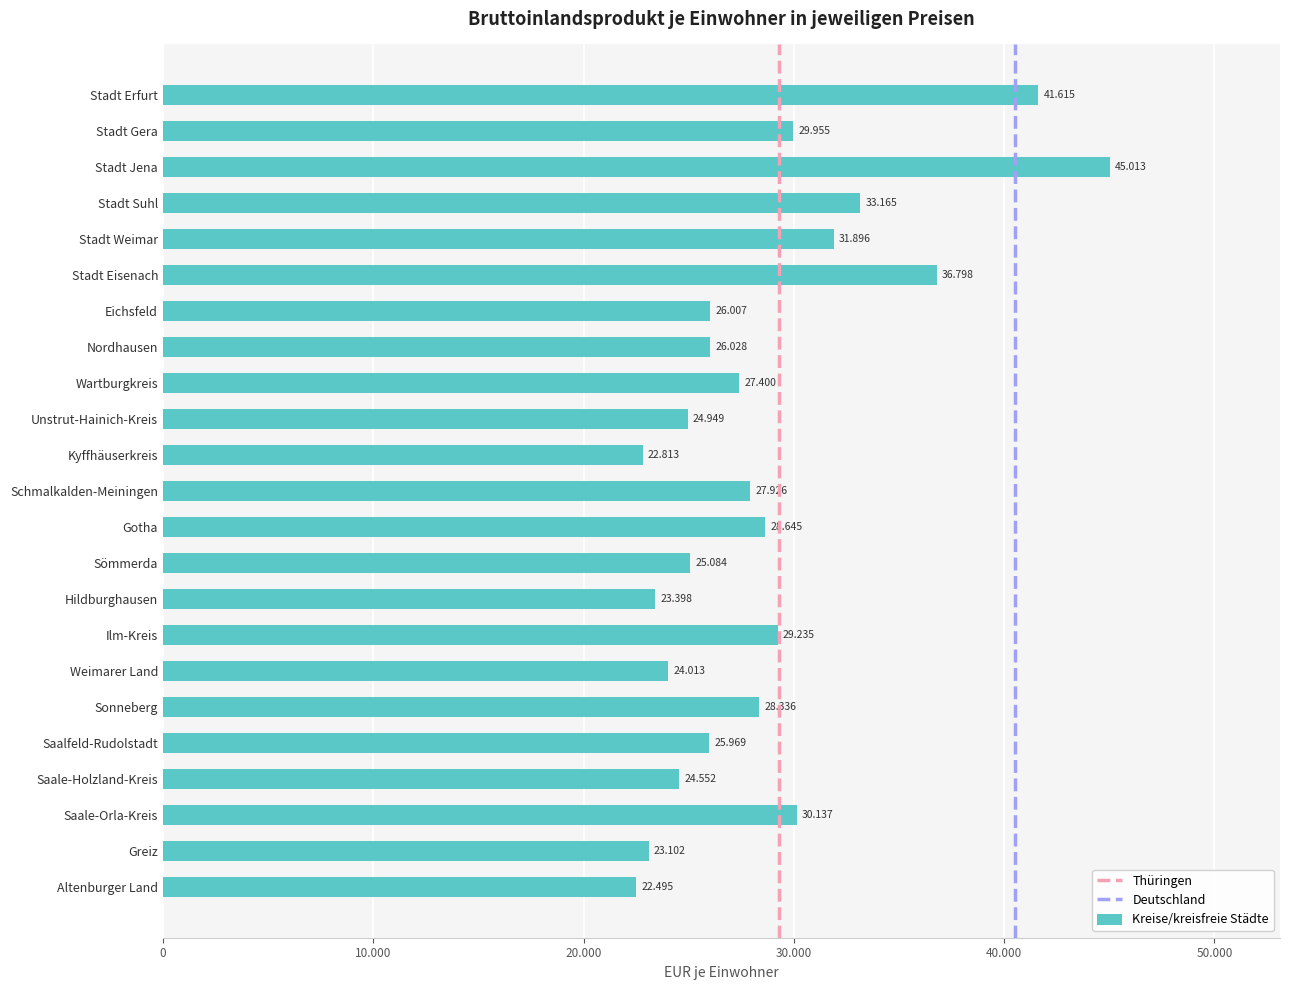

Does the chart contain any negative values?

No